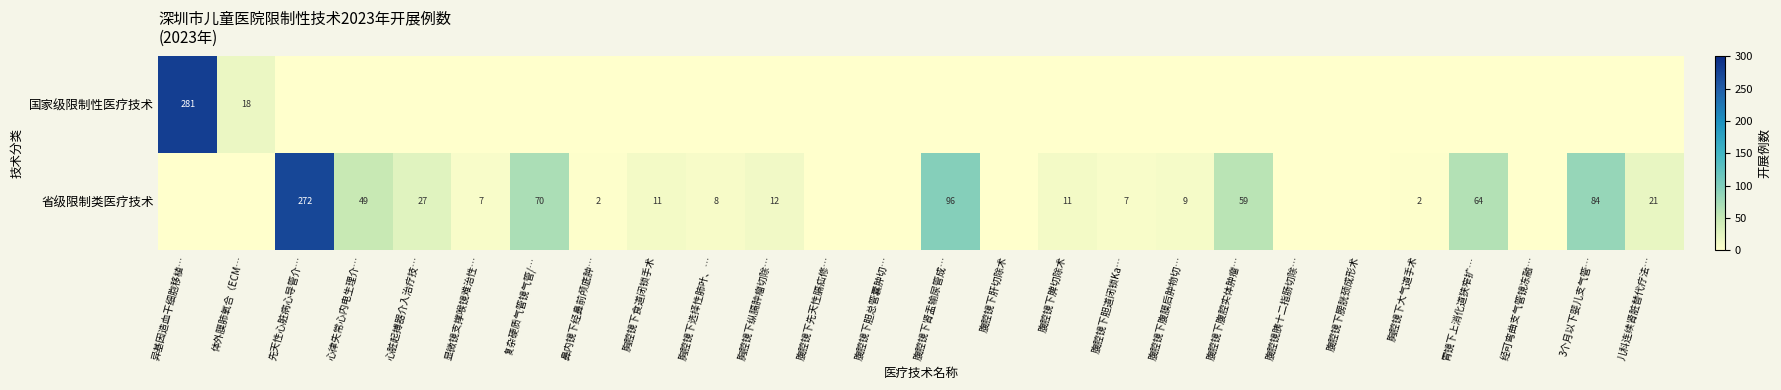

True or false: 省级限制类医疗技术 has a value of 12 at 胸腔镜下纵膈肿瘤切除….

True